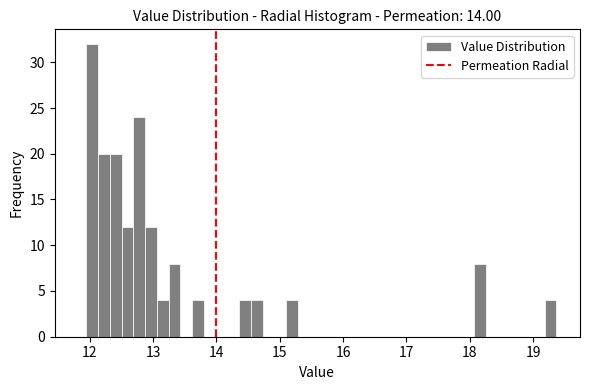

Read against the x-axis, roughly where is the centre of the tallest bar?

12.0